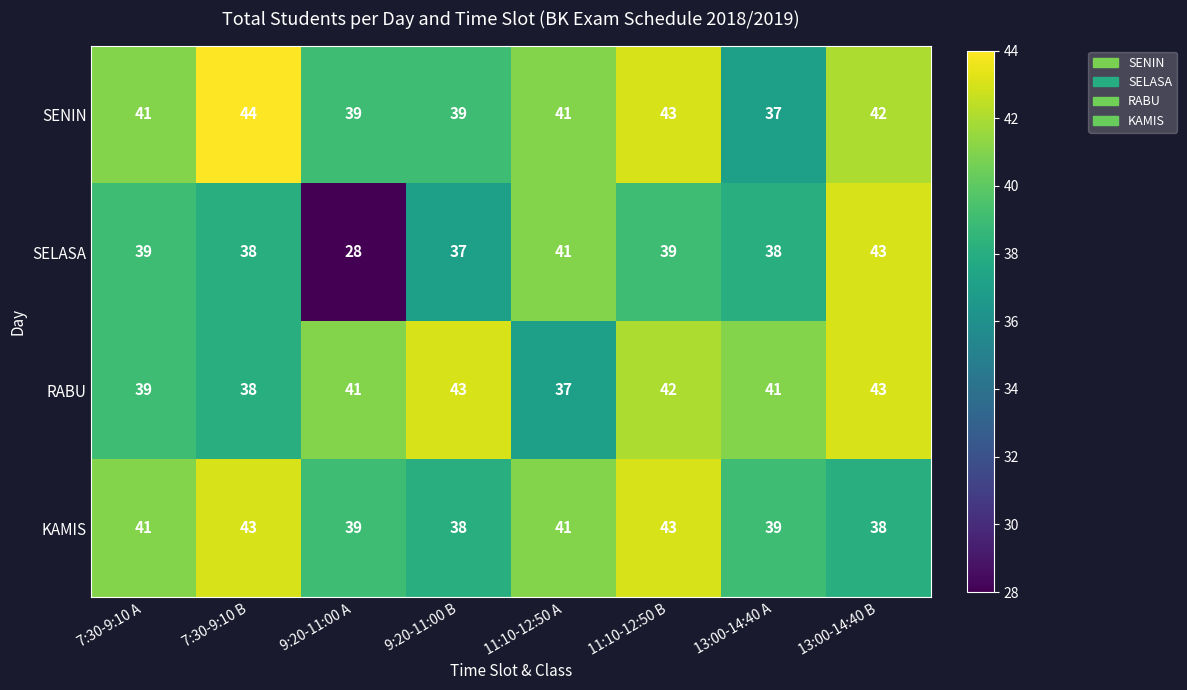

Count the SENIN values in the range 39 to 43.

6